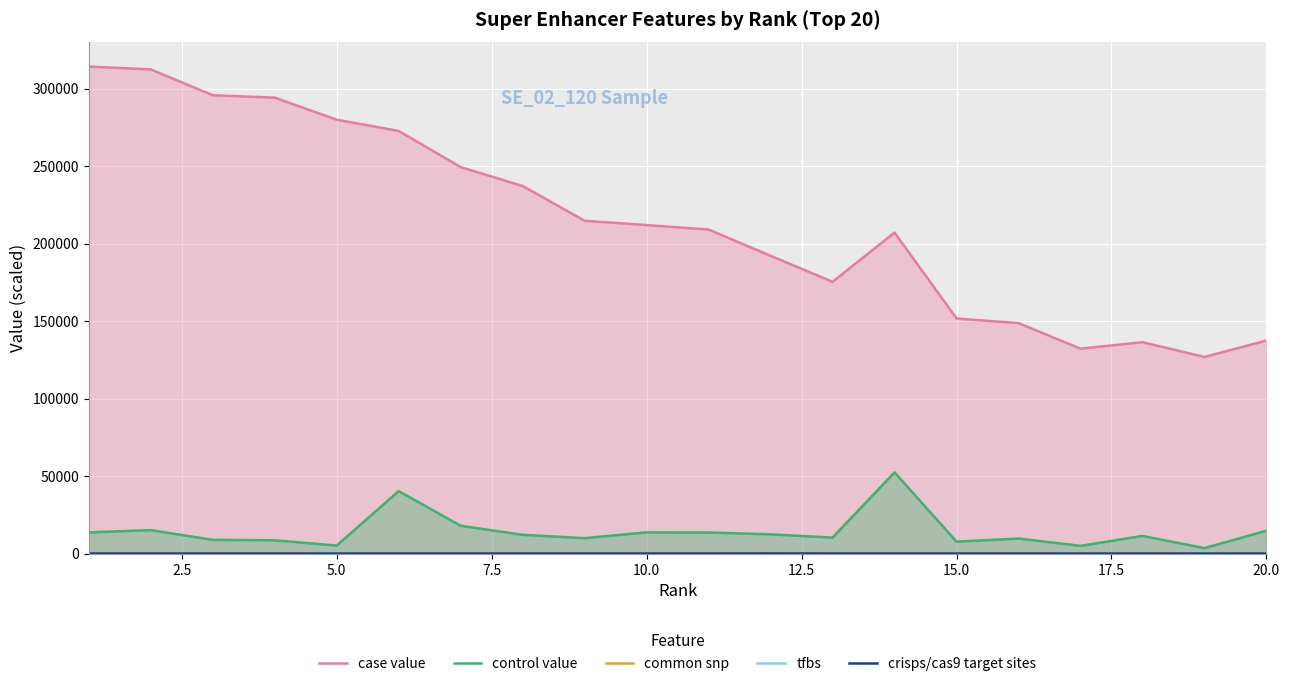

Which series has the largest range (max minus min)?

case value